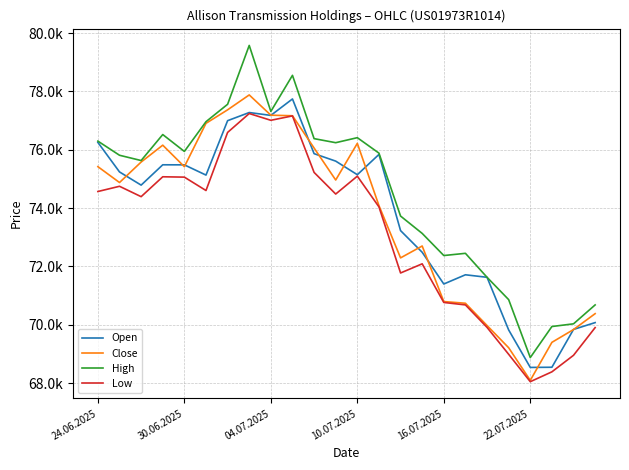

Which series has the largest total across all categories?

High